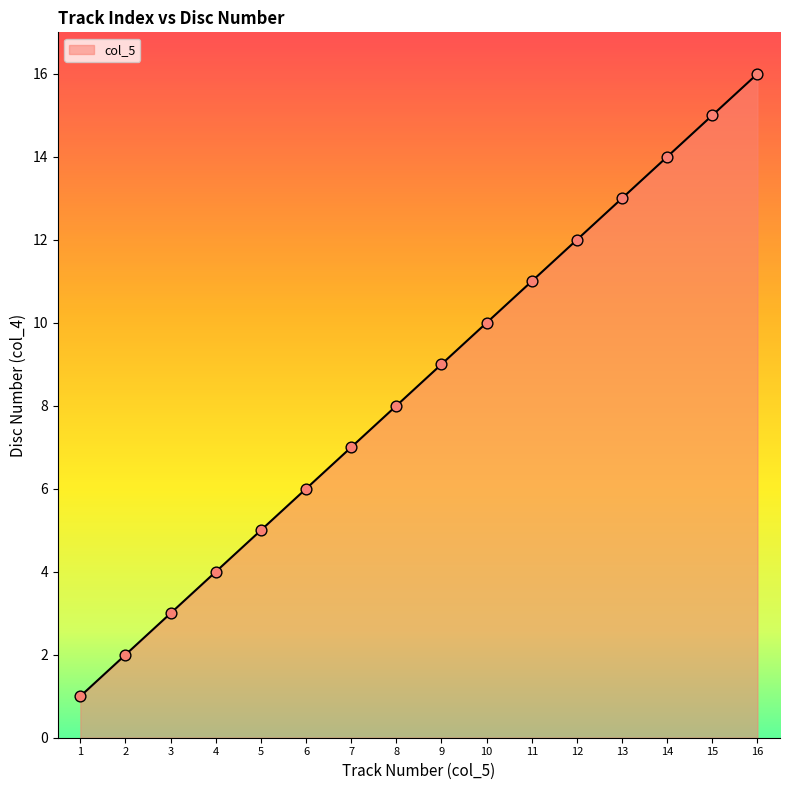

What is the change in value from 1 to 13?

+12